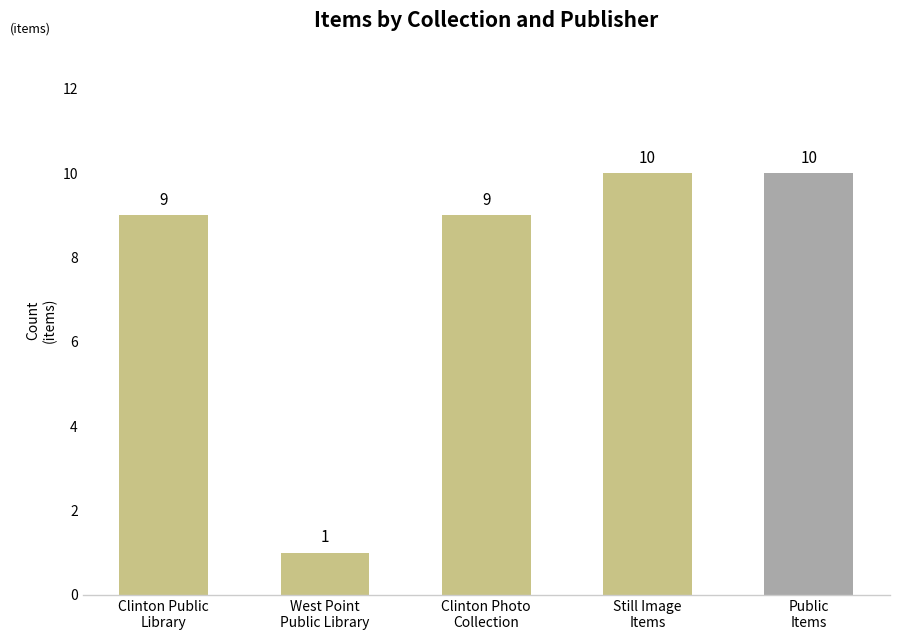

Reading left to right, what are all the values shown in this chart?

9	1	9	10	10